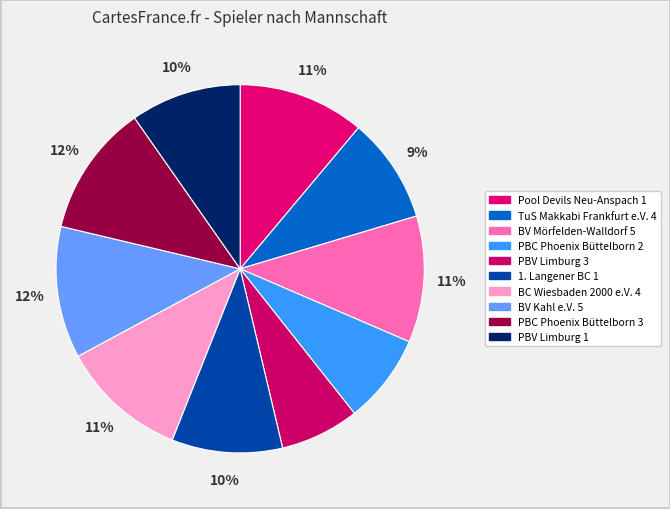

To the nearest percent, what portion does PBC Phoenix Büttelborn 3 represent?

12%